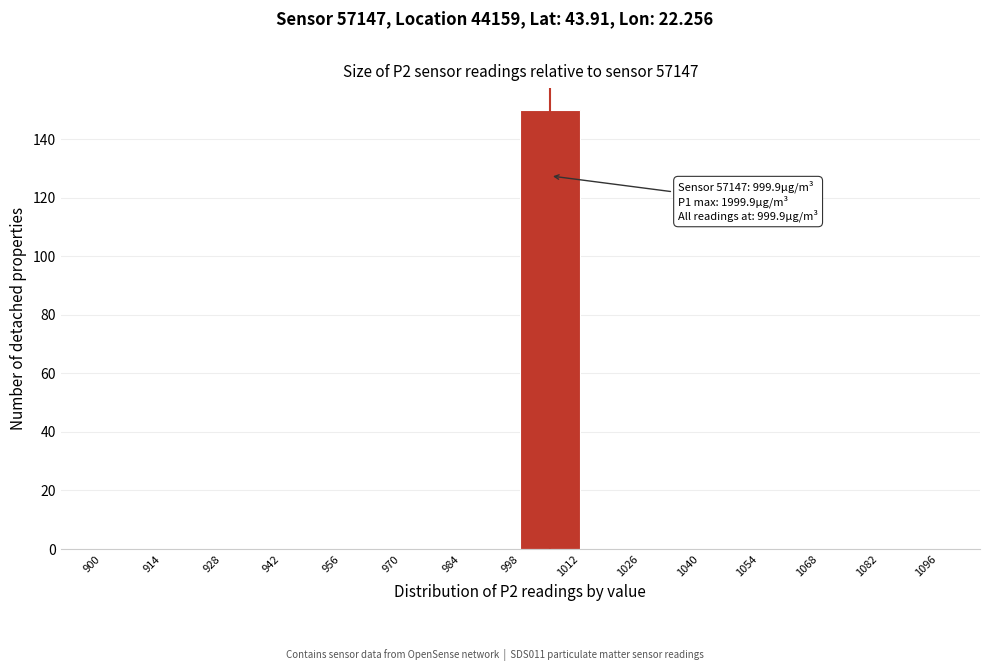

Which range on the x-axis has the tallest bar?

998 to 1012